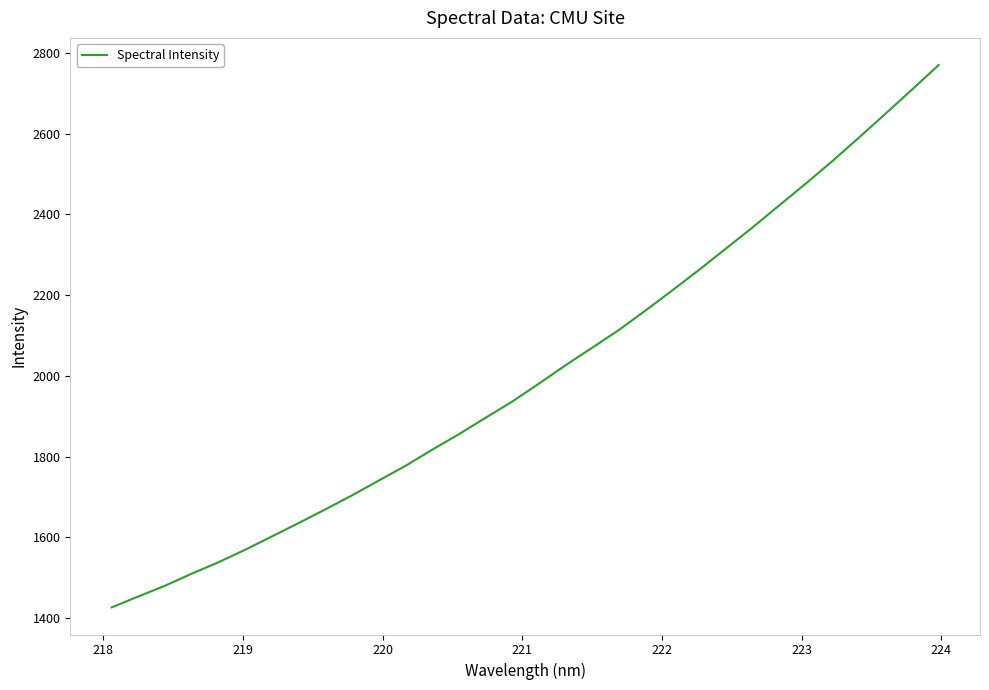

What is the difference between the maximum and minimum values?

1344.1